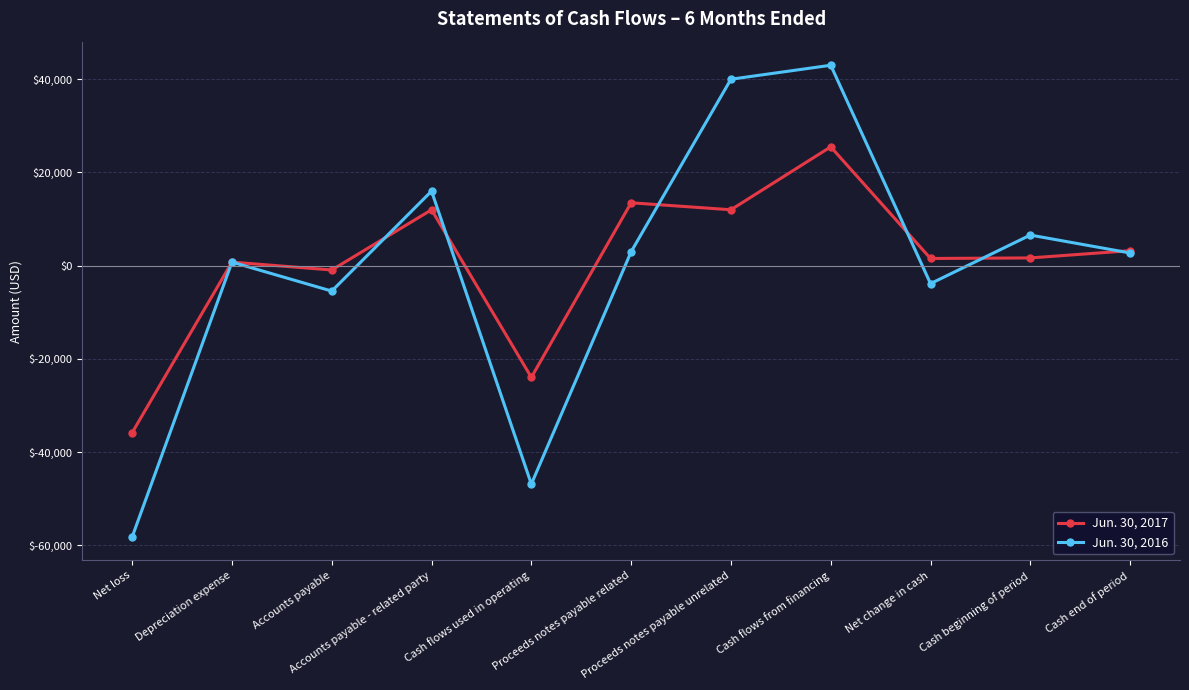

True or false: Jun. 30, 2016 has more than 1 points higher than both neighbors.

True